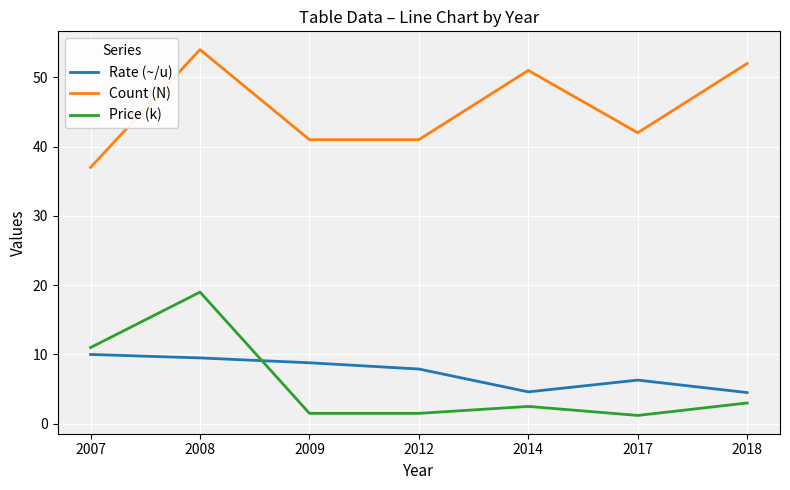

What are all the series names shown in the legend?

Rate (~/u), Count (N), Price (k)